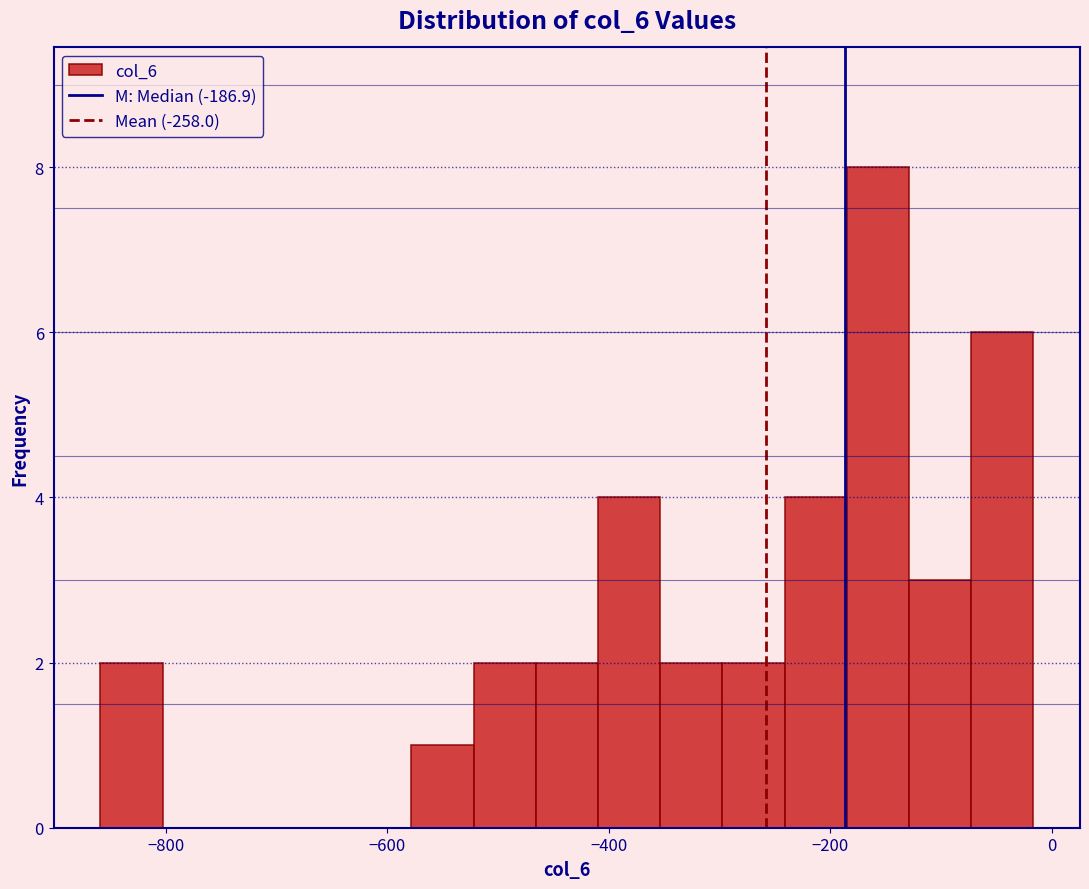

Read against the x-axis, roughly where is the centre of the tallest bar?

-160